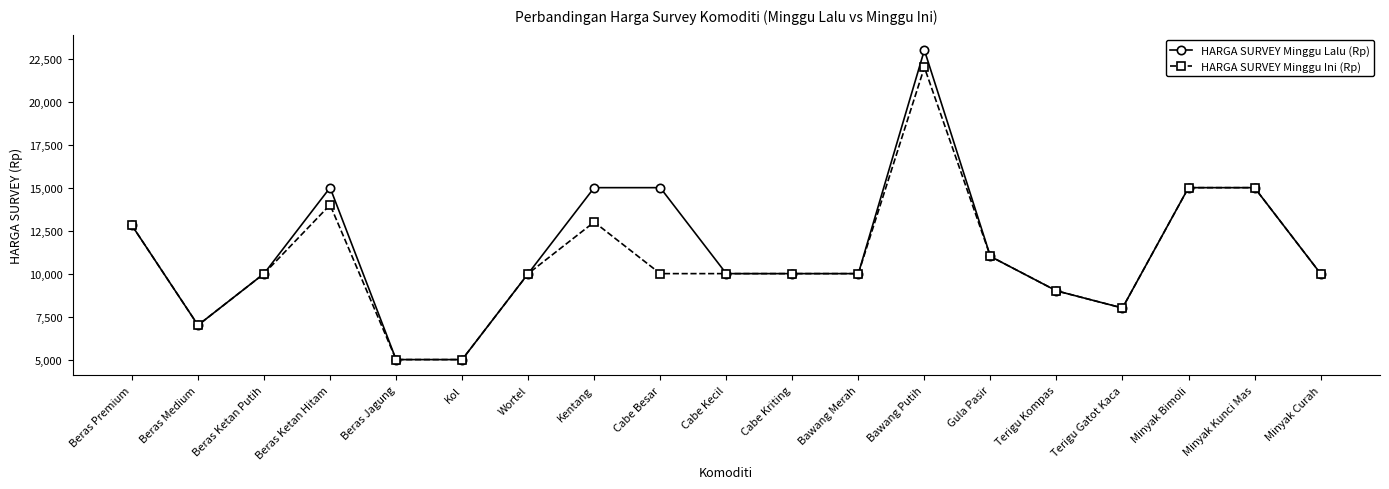

What is the spread (max minus min) of values at Cabe Besar?

5000